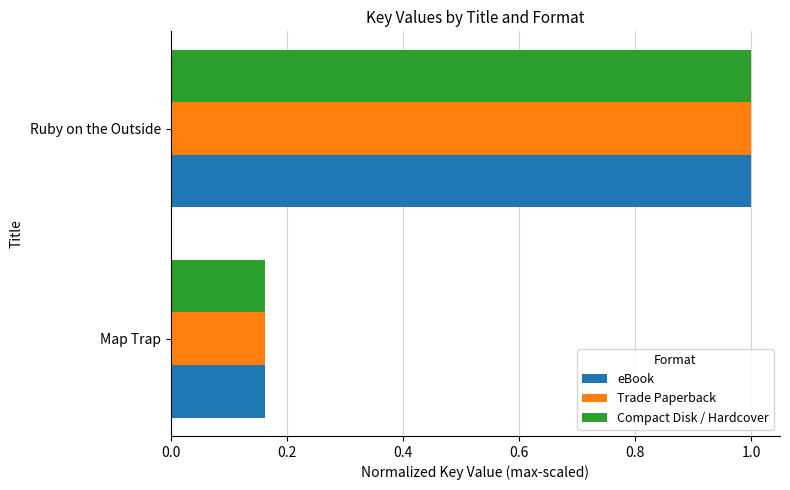

At which category does the chart reach its peak across all series?

Ruby on the Outside